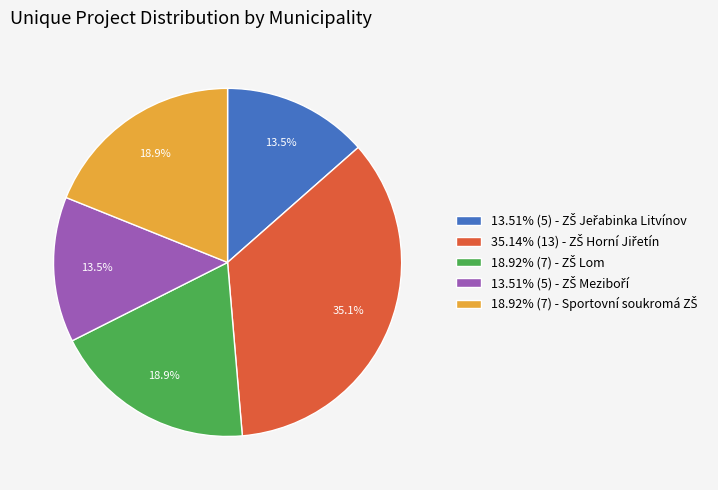

Is there a majority slice in this chart?

No